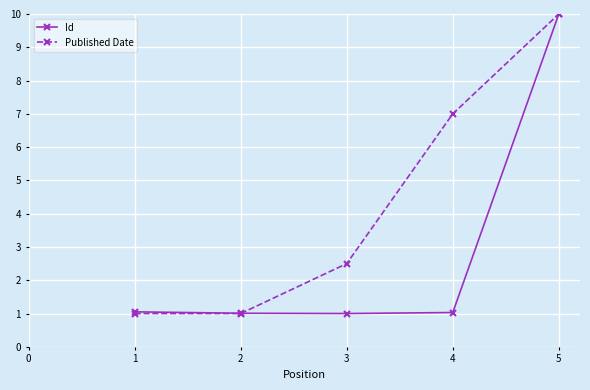

What is the highest value of the Published Date series?

10.0